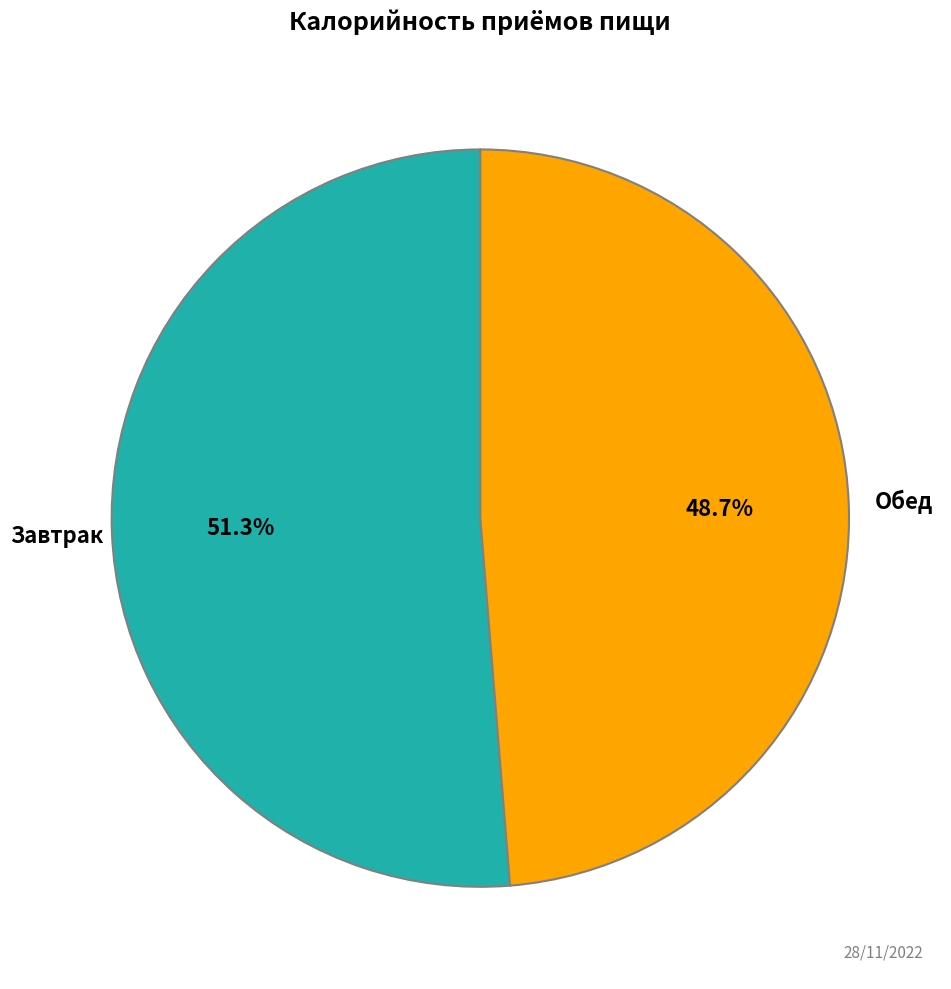

Is there any slice that represents more than half of the pie?

Yes